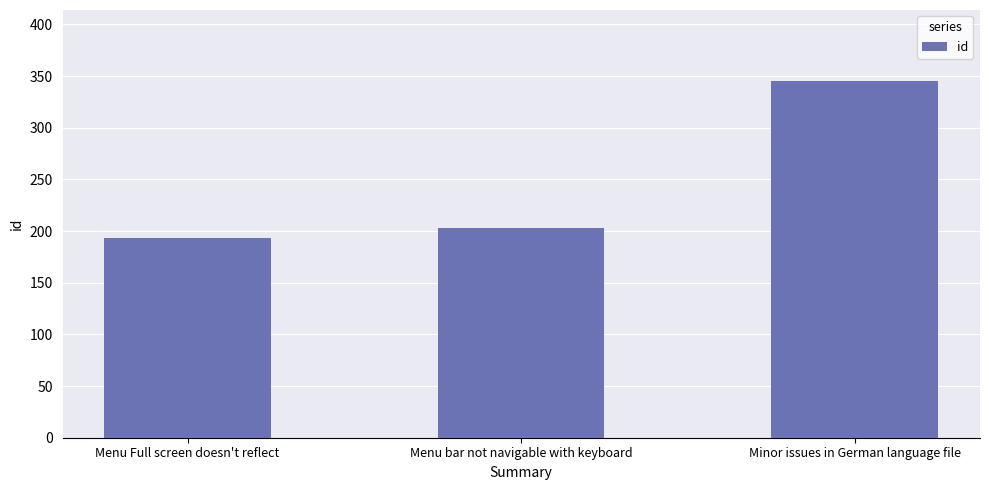

Which label corresponds to the smallest value in the chart?

Menu Full screen doesn't reflect